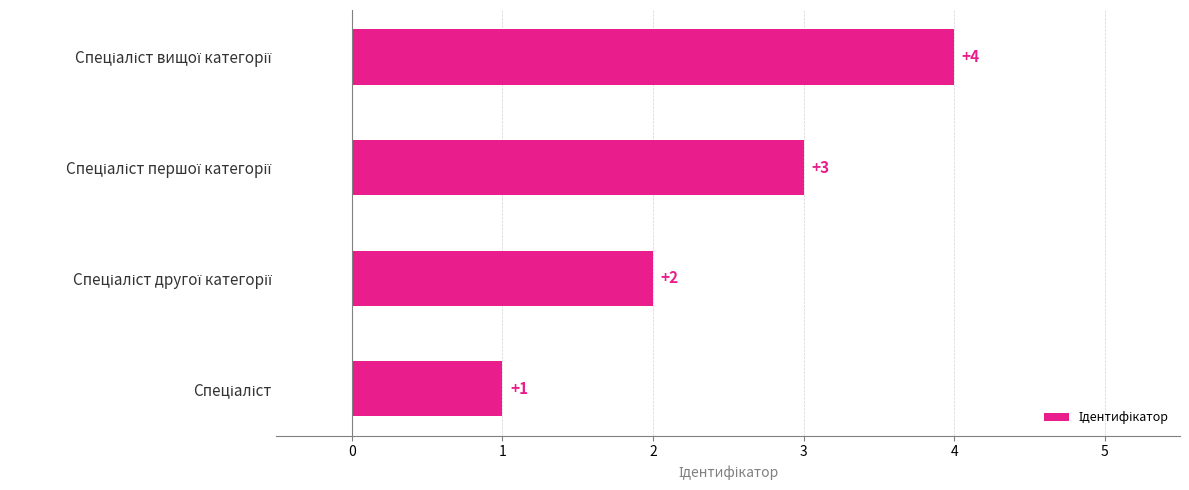

Count the values in the range 2 to 4.

3